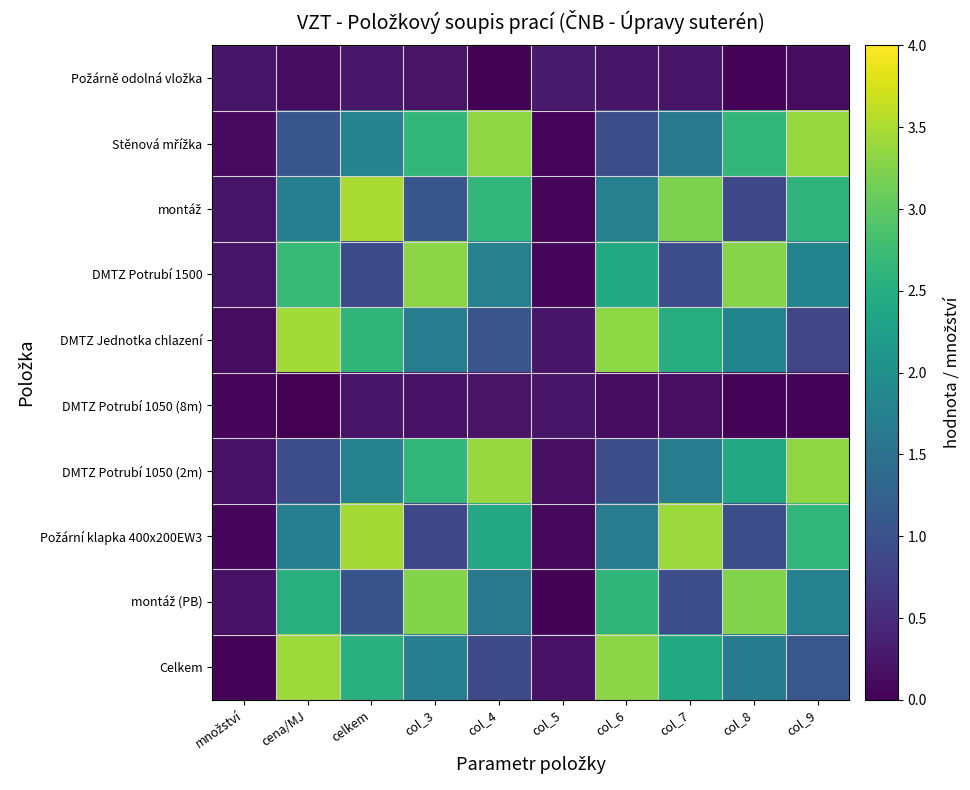

Which has a higher value, col_3 or celkem?

celkem